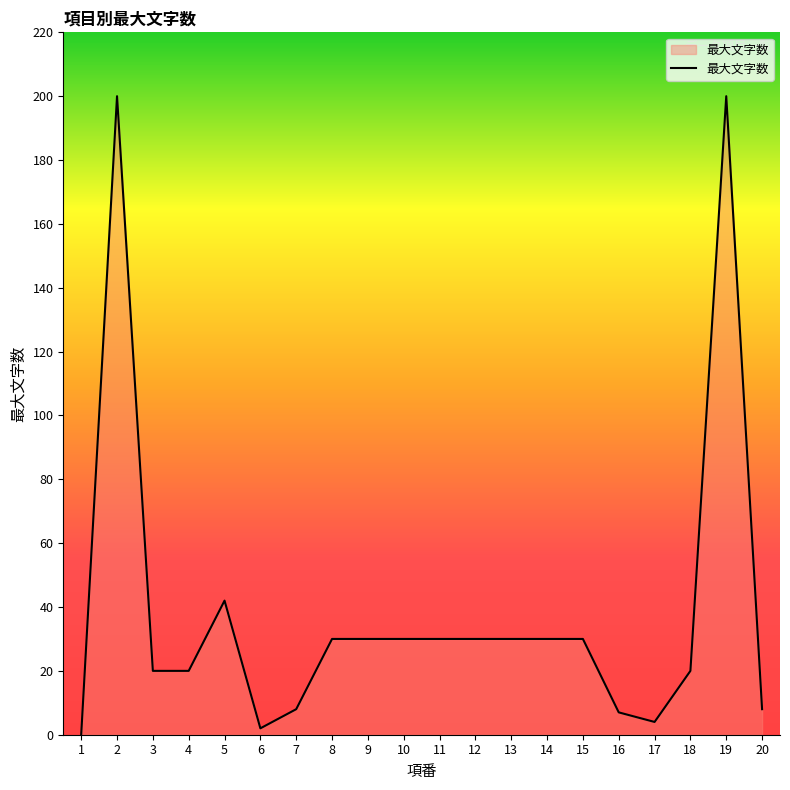

At which category does the data reach its first local peak?

2